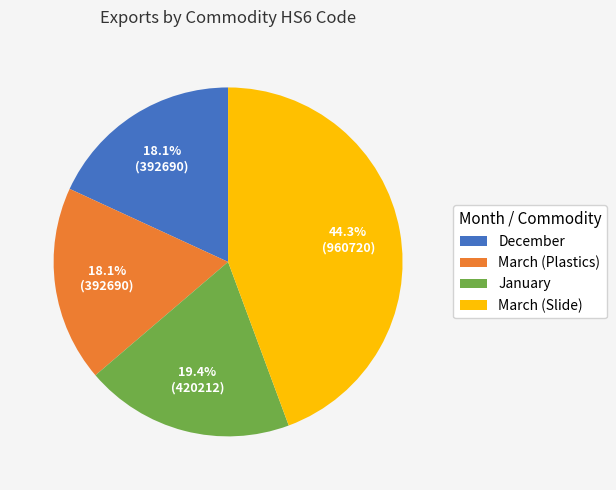

Is it true that December is 9% of the pie?

False